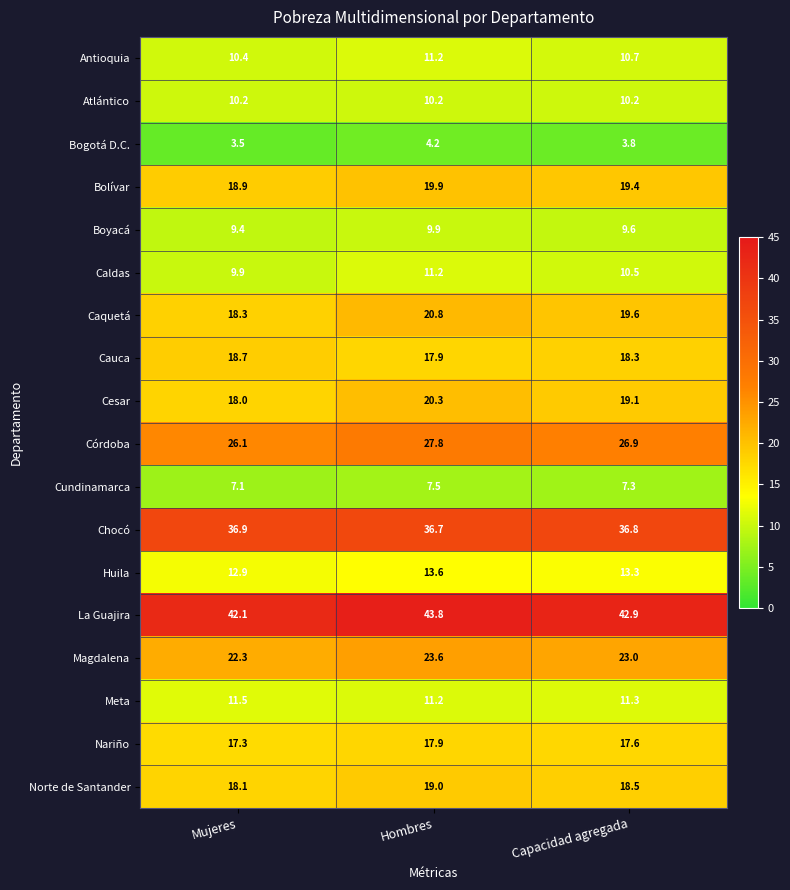

Which series has the largest total across all categories?

La Guajira